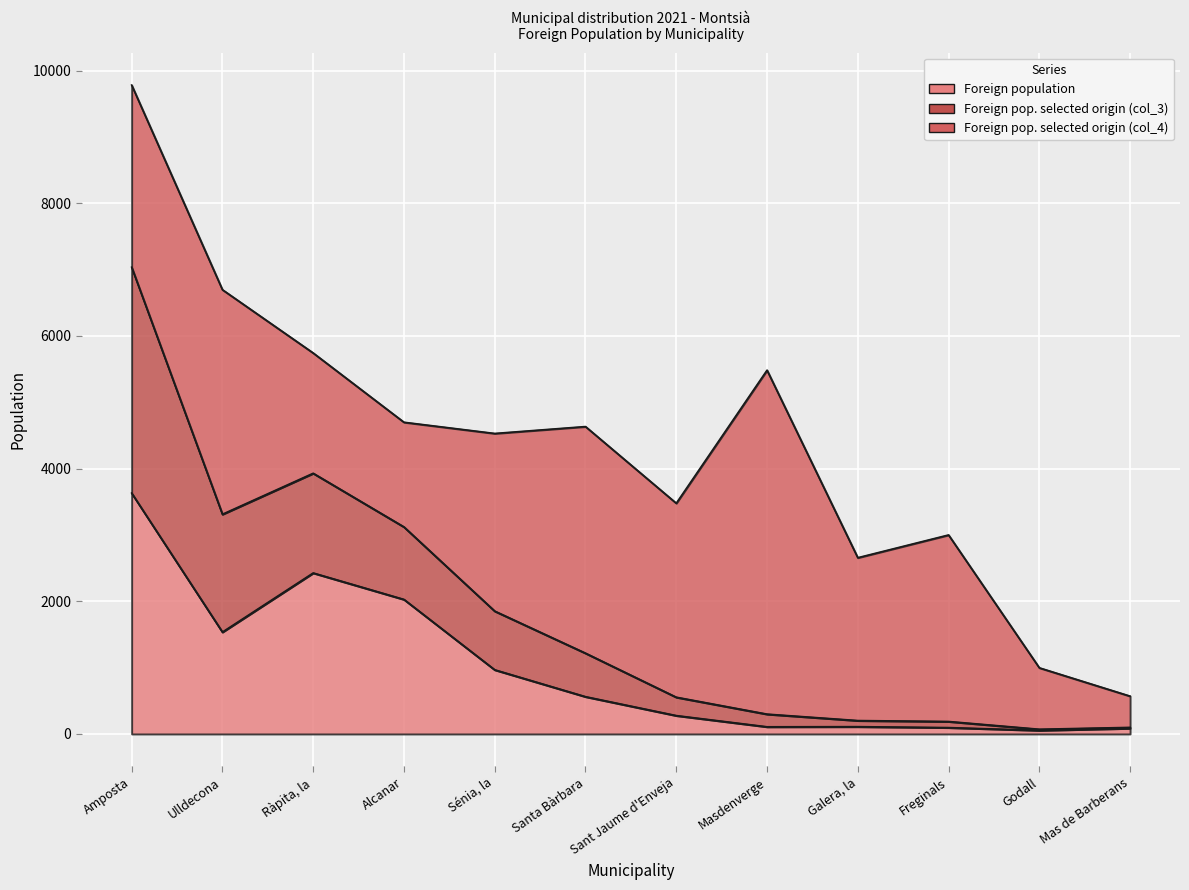

True or false: Foreign pop. selected origin (col_3) and Foreign population intersect in this chart.

False